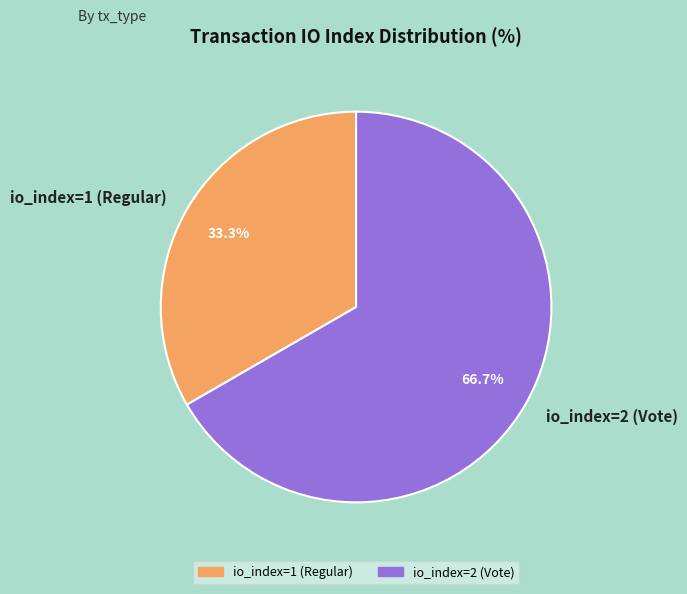

Which category has the biggest portion of the pie?

io_index=2 (Vote)